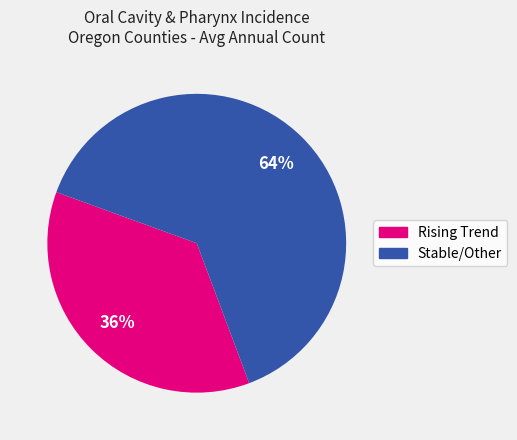

Does any single category account for the majority?

Yes